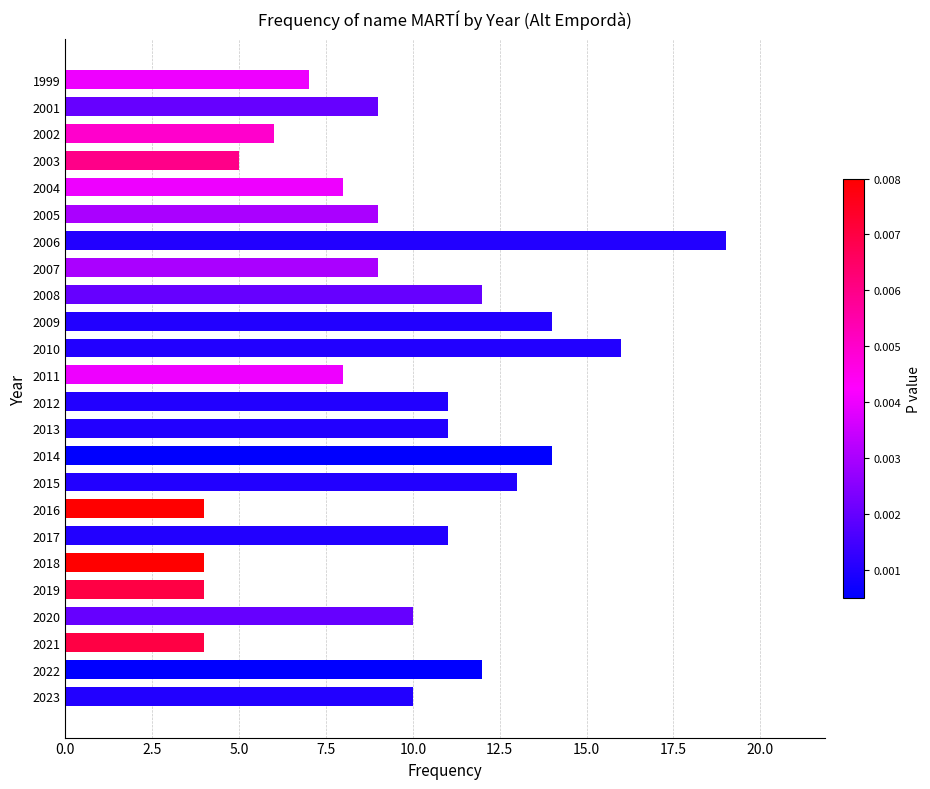

Which category has the highest value across all series?

2006